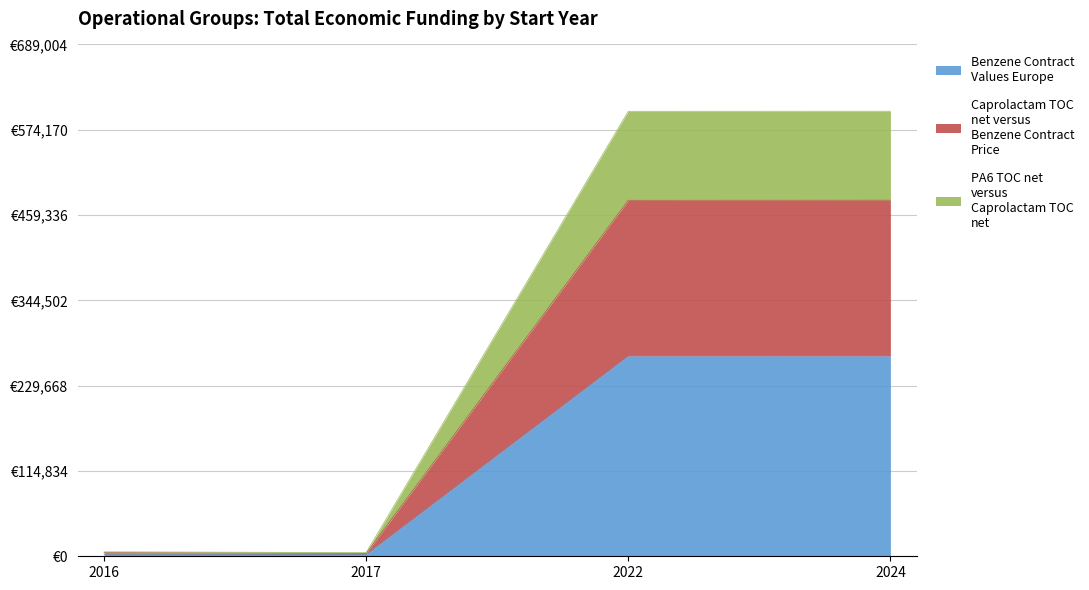

Between 2016 and 2022, which is larger?

2022